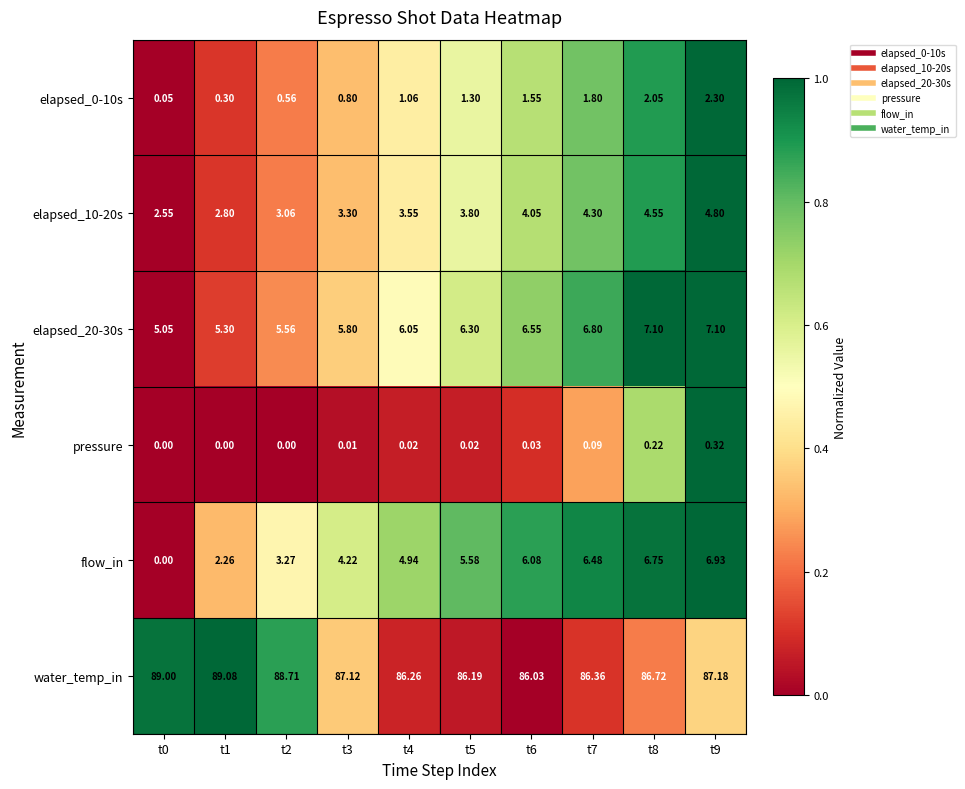

Which series has the widest spread of values?

flow_in